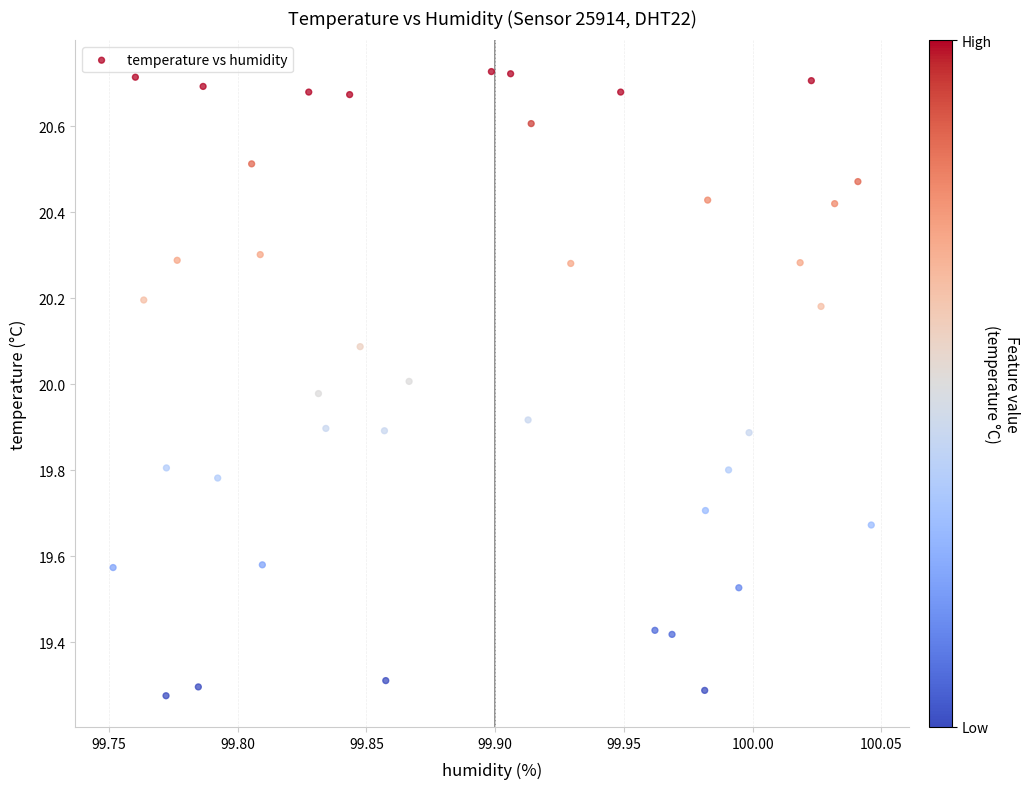

What is the range of X values (max minus min)?

0.3